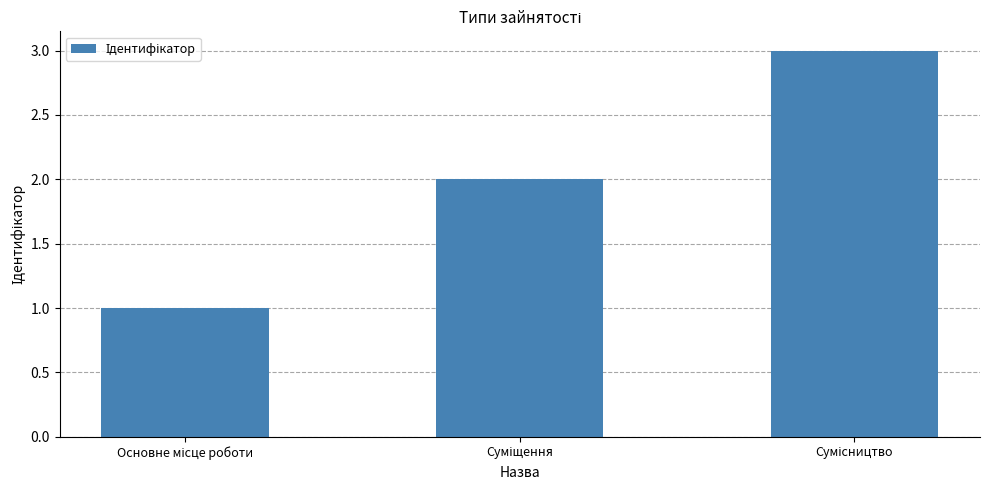

Reading left to right, list all the values displayed in this chart.

1	2	3